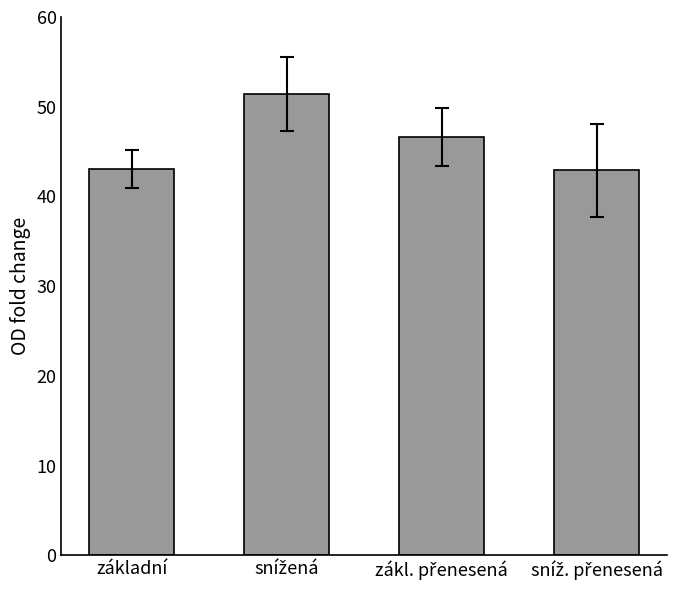

What is the minimum value shown in the chart?

42.9